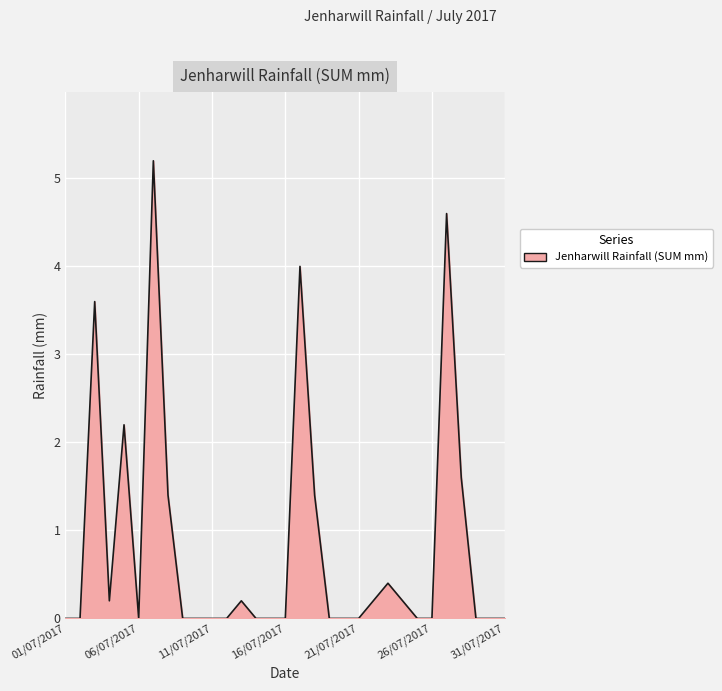

What is the difference between the maximum and minimum values?

5.2